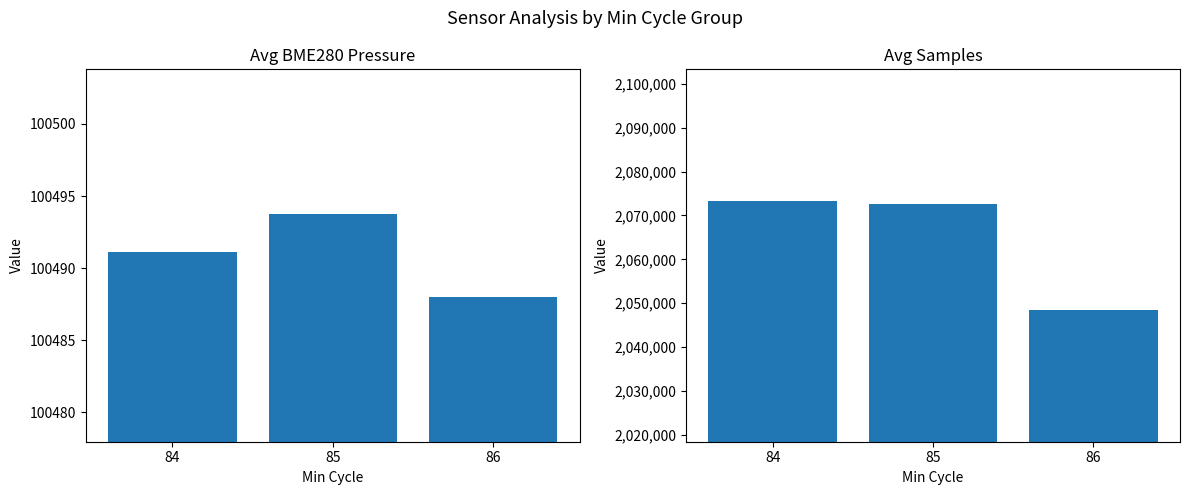

What is the total value across all series at 85?

2173182.0